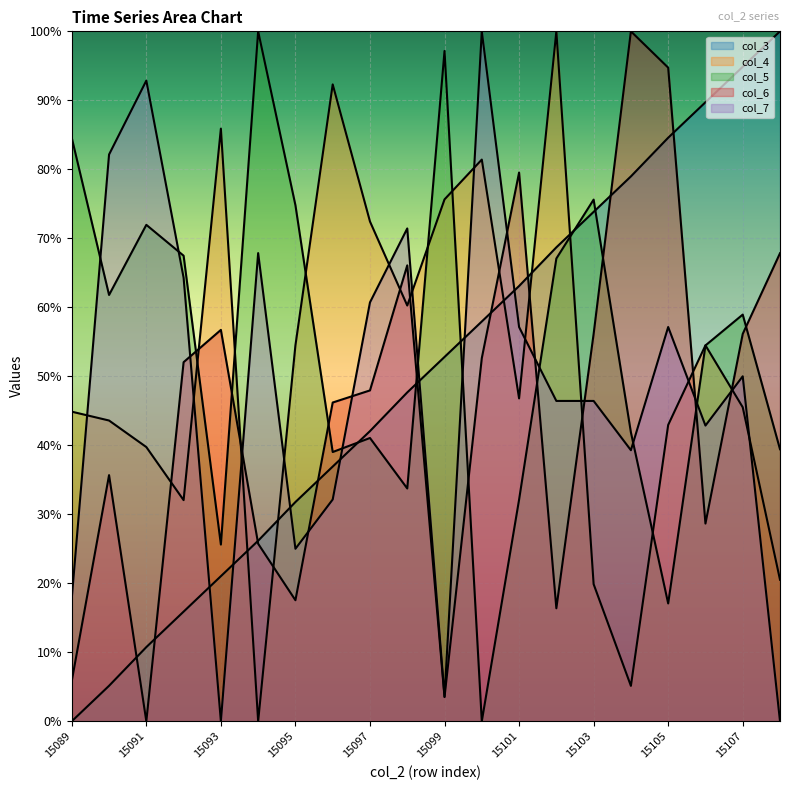

At which label is col_5 closest to 0?

15100